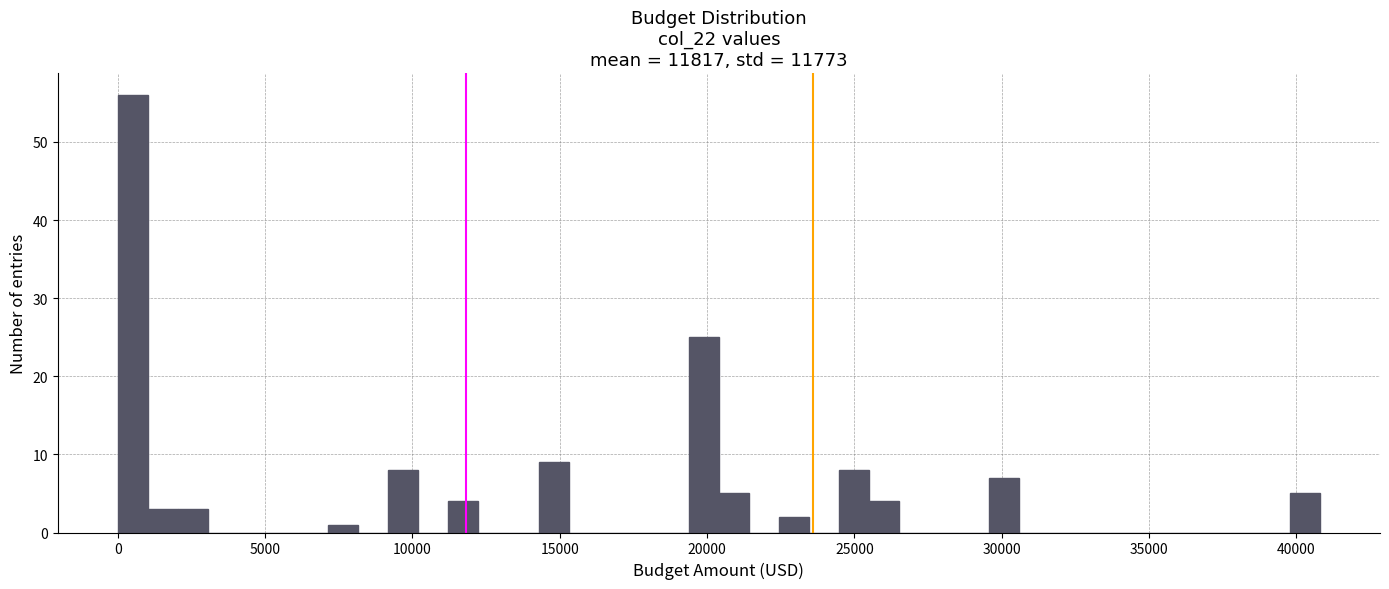

Around what value on the x-axis is the tallest bar? Give the approximate position of its centre, as read against the axis.

500